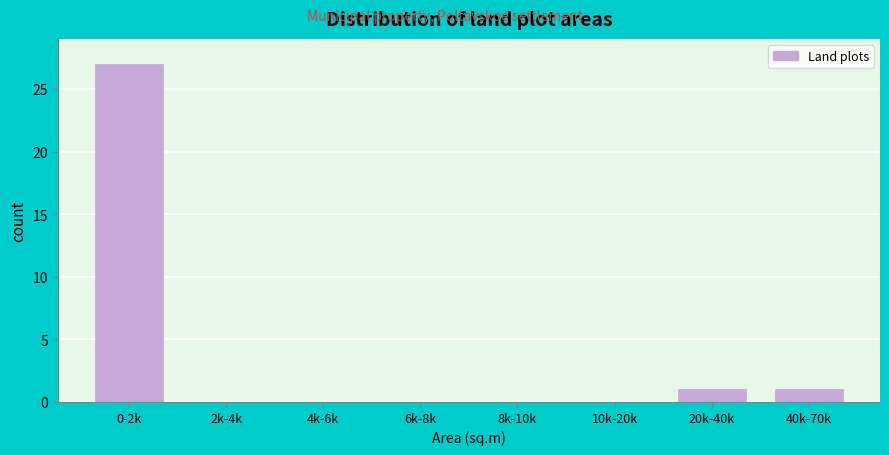

Reading left to right, what are all the values shown in this chart?

0-2k=27	2k-4k=0	4k-6k=0	6k-8k=0	8k-10k=0	10k-20k=0	20k-40k=1	40k-70k=1